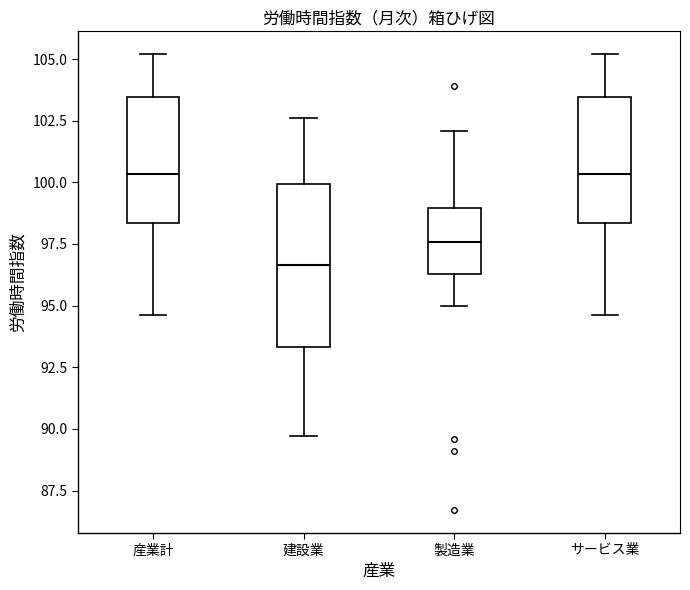

Reading left to right, transcribe this box plot: for each box, give where its median line is, the range the box spans, and where its two whiskers end, as read against the y-axis. The values are not printed on the chart, so give them approximately, as read against the axis.

産業計: median 100.5, box 98.5 to 103.5, whiskers 94.5 to 105.0
建設業: median 96.5, box 93.5 to 100.0, whiskers 89.5 to 102.5
製造業: median 97.5, box 96.5 to 99.0, whiskers 95.0 to 102.0
サービス業: median 100.5, box 98.5 to 103.5, whiskers 94.5 to 105.0